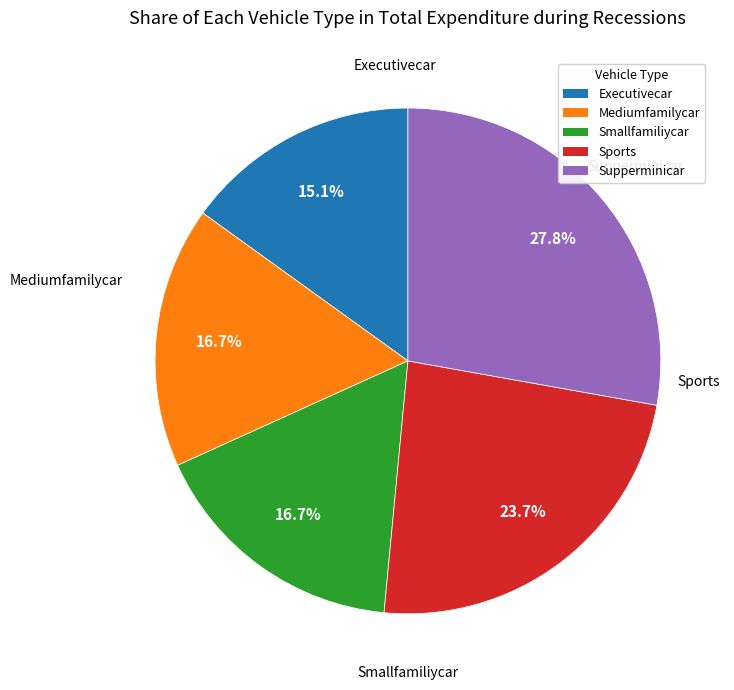

Does any single category account for the majority?

No